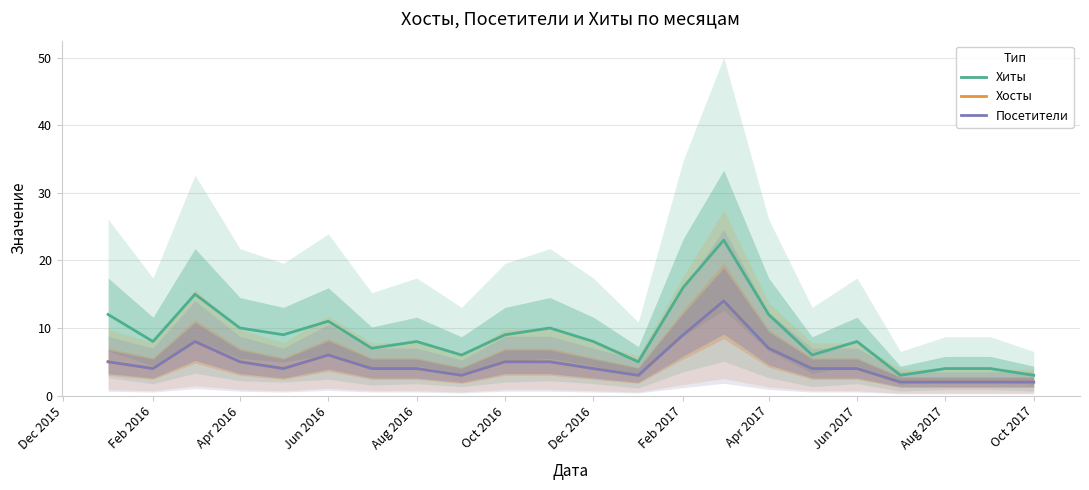

True or false: Хосты has a value of 7 at Oct 2016.

False